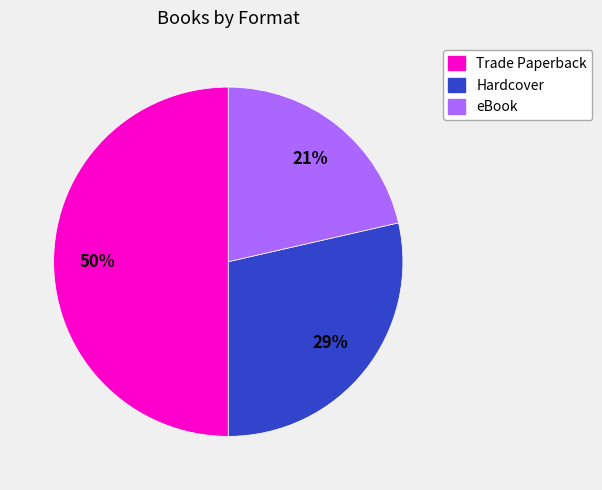

Combined, do Trade Paperback and eBook account for over 50%?

Yes